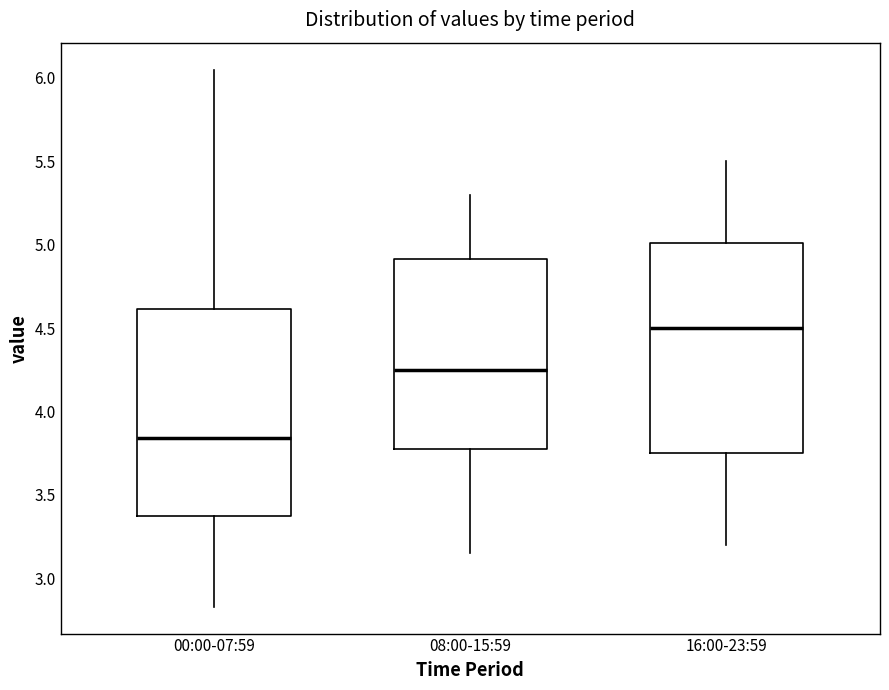

Where does the median line of the box for 00:00-07:59 sit on the y-axis? The values are not printed on the chart, so give them approximately, as read against the axis.

3.85